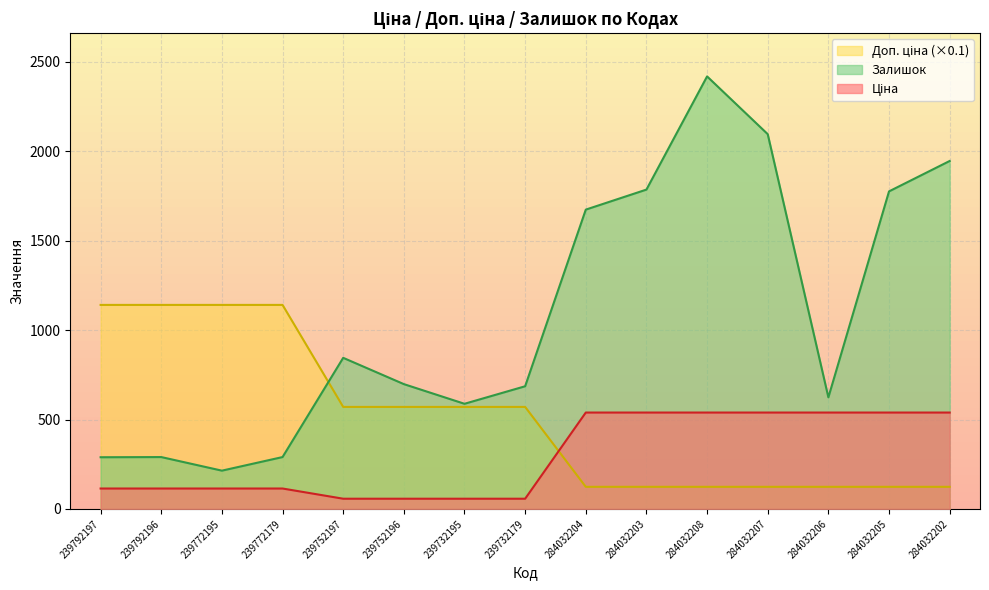

Which series changed the most between 239792197 and 239732179?

Доп. ціна